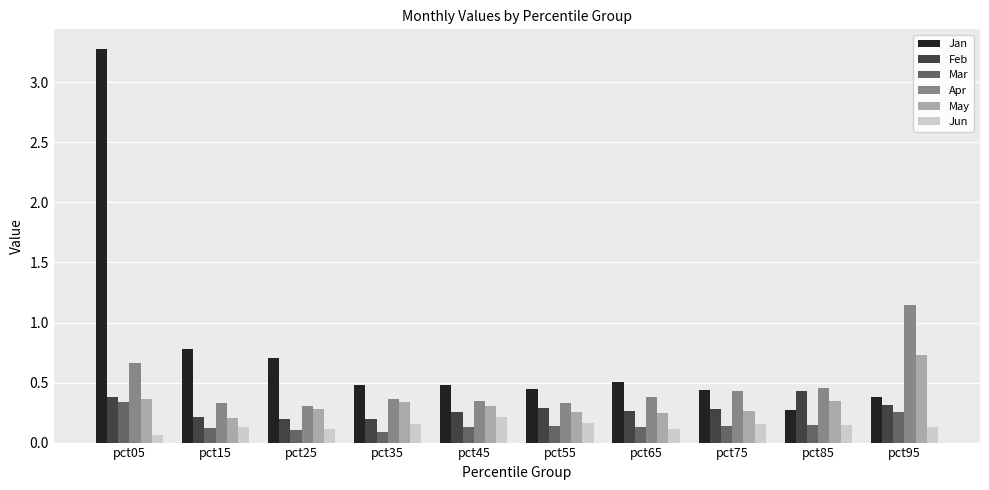

Where is Jan nearest to the value 1?

pct15